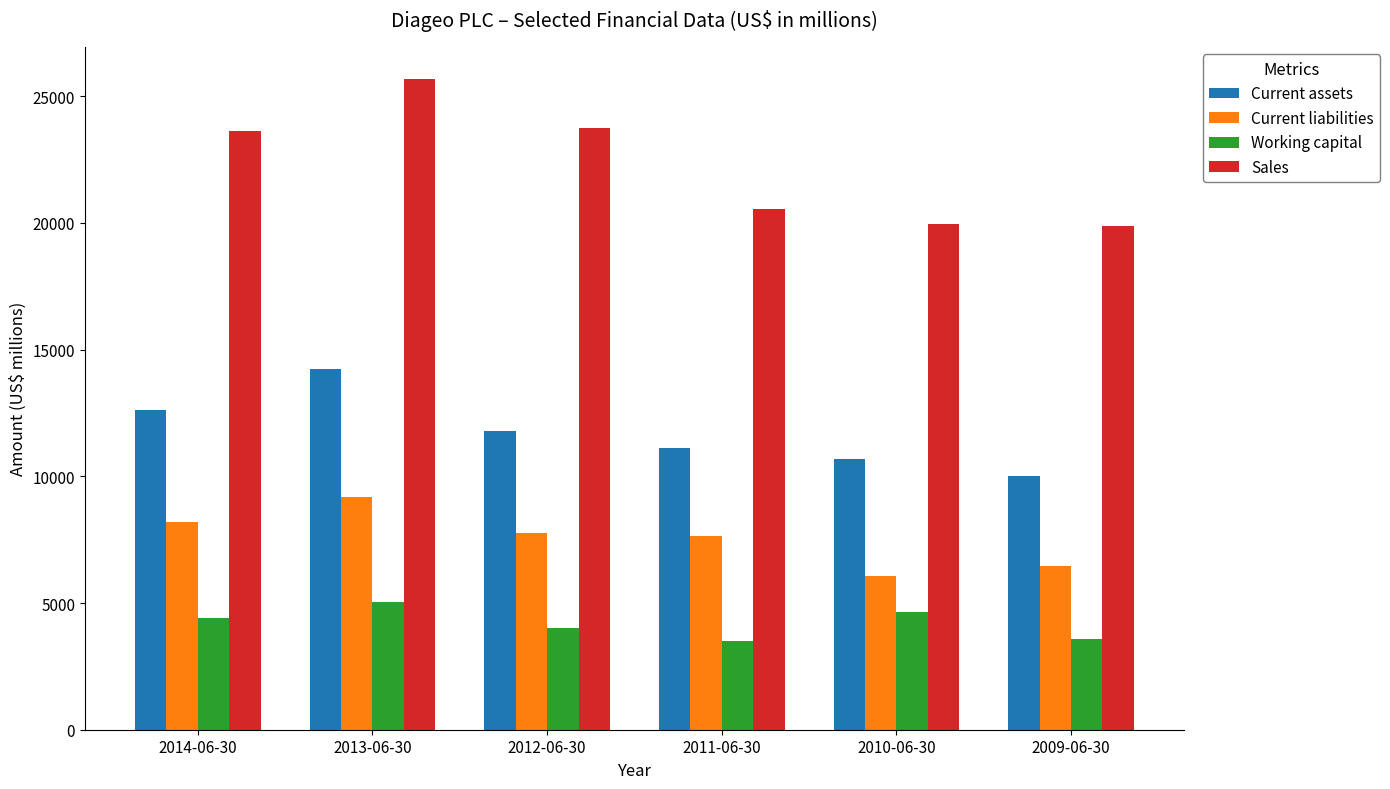

What is the label of the 5th bar from the left?

2010-06-30